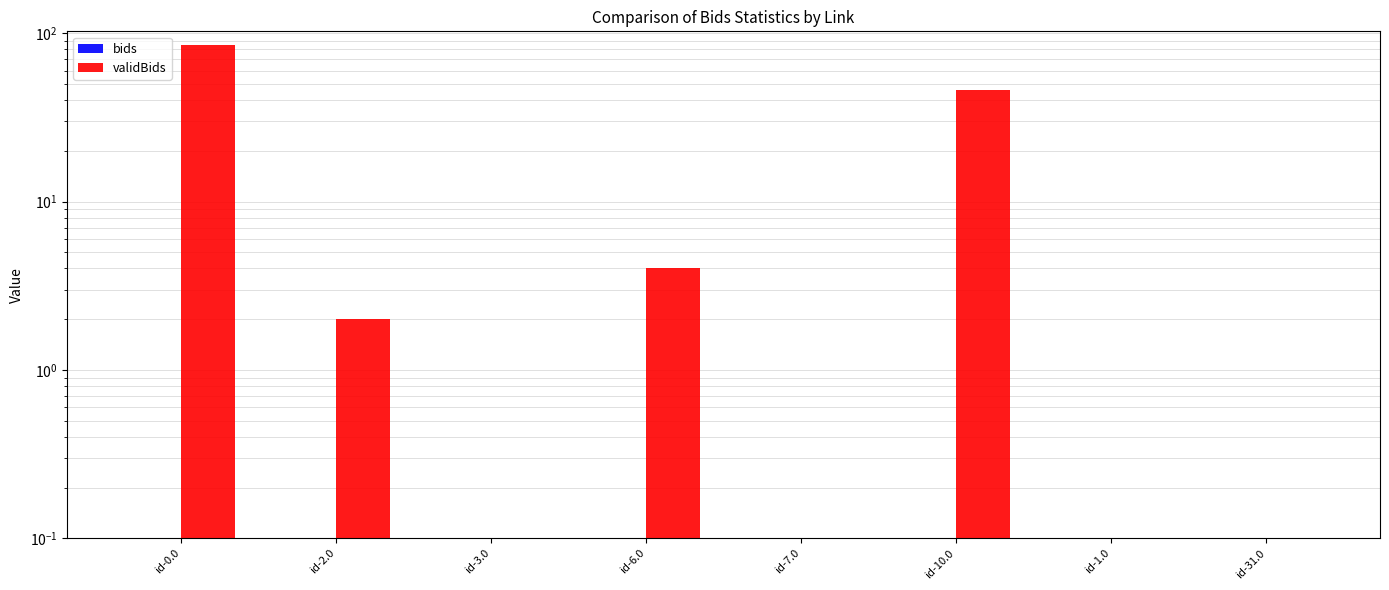

What is the average value of the validBids series?

17